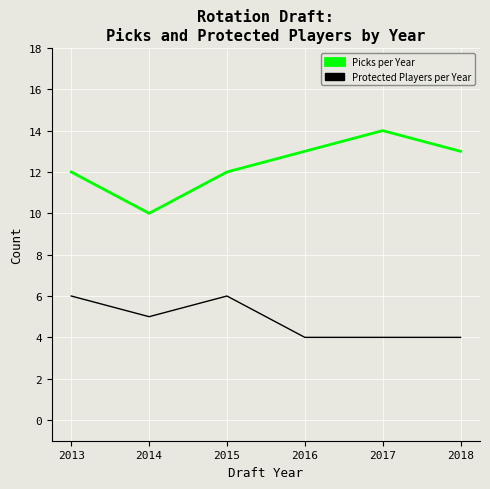

What is the smallest value displayed?

4